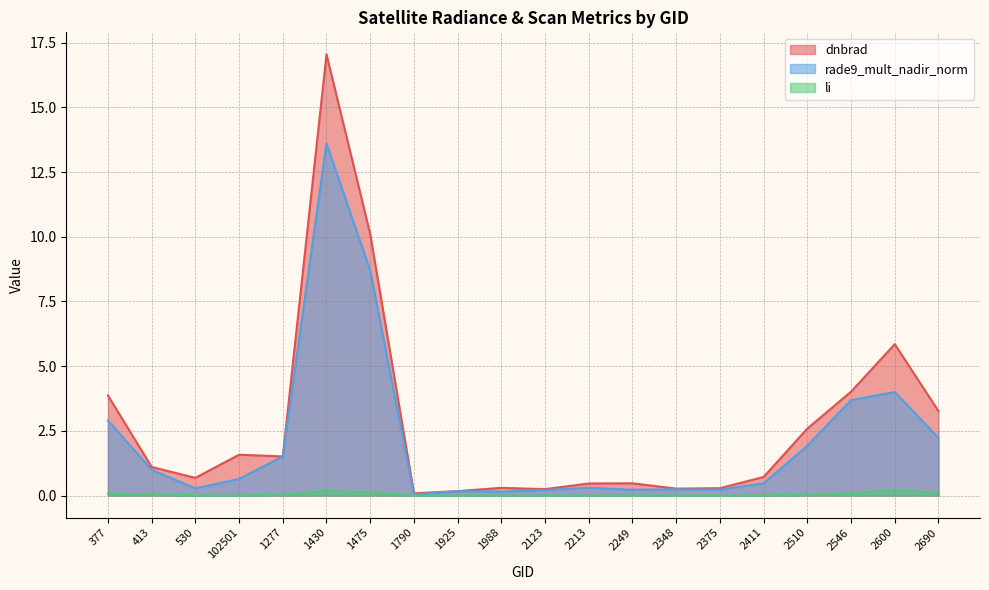

Does the chart have visible grid lines?

Yes